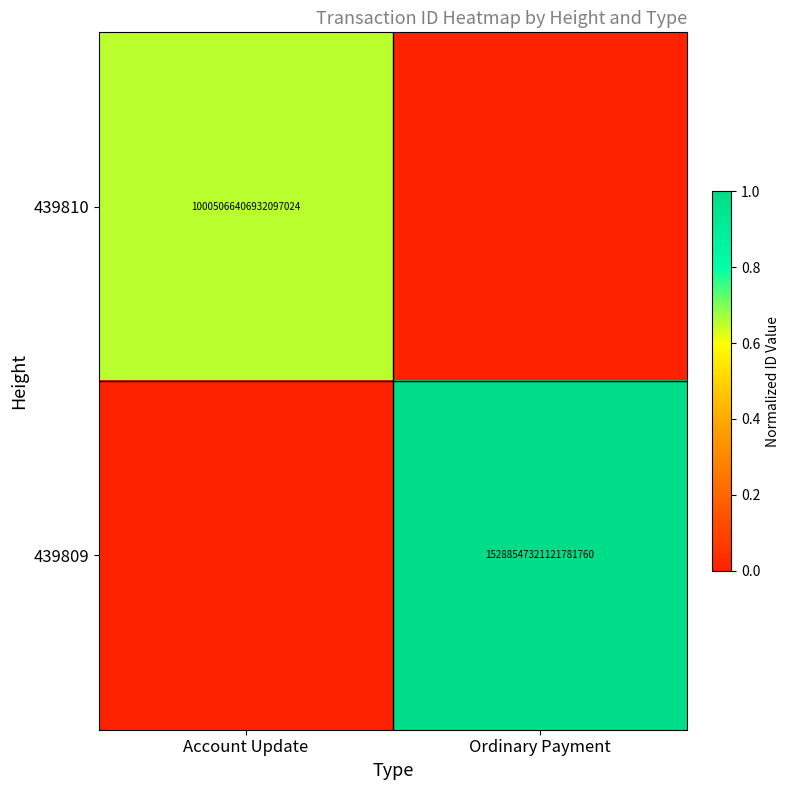

True or false: 439810 has a value of 10005066406932097024 at Account Update.

True